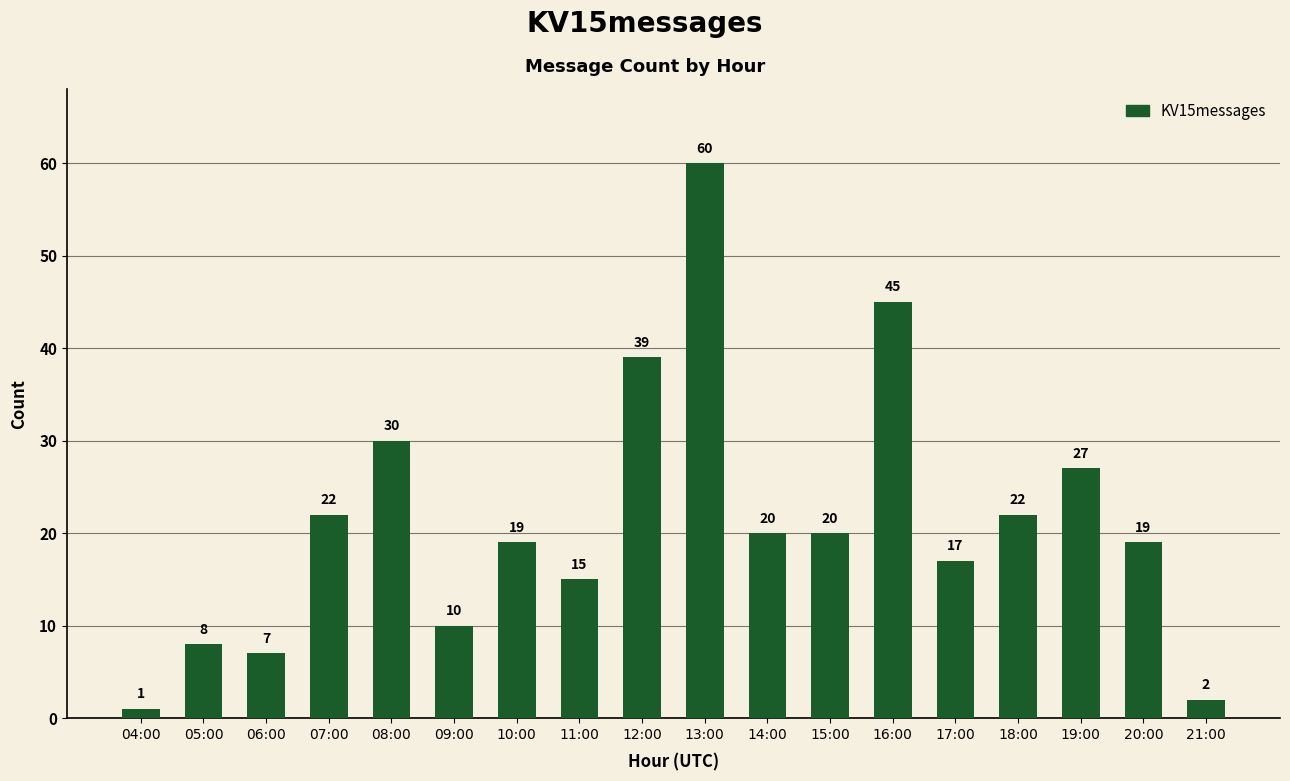

What is the change in value from 04:00 to 16:00?

+44